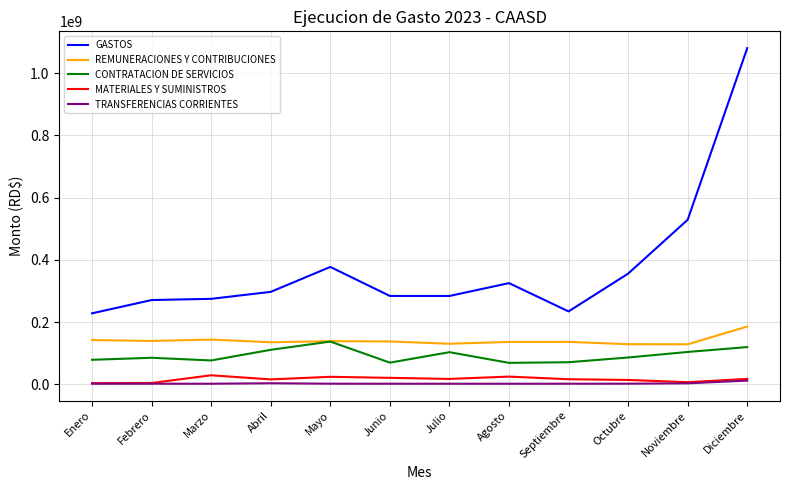

Which category has the highest value across all series?

Diciembre